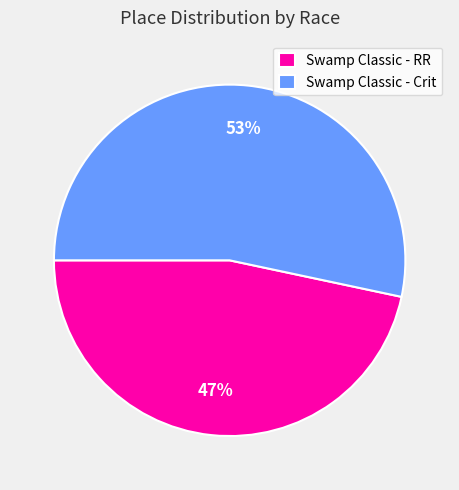

To the nearest percent, what portion does Swamp Classic - Crit represent?

53%